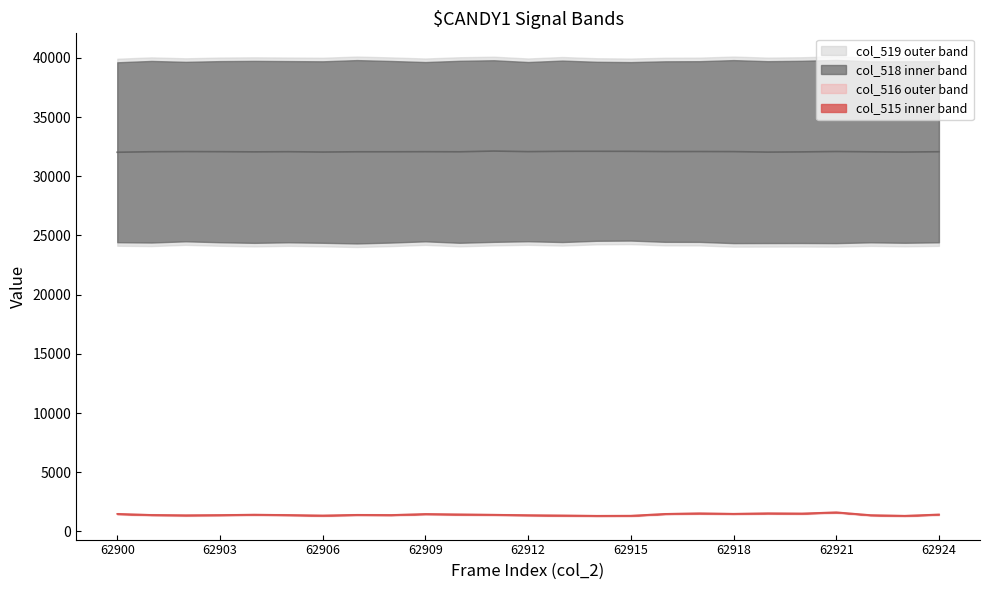

Reading left to right, list all the values displayed in this chart.

col_518: 62900=24457	62901=24430	62902=24534	62903=24455	62904=24403	62905=24450	62906=24409	62907=24352	62908=24428	62909=24532	62910=24409	62911=24487	62912=24539	62913=24472	62914=24577	62915=24596	62916=24490	62917=24486	62918=24382	62919=24387	62920=24391	62921=24381	62922=24447	62923=24410	62924=24448
col_519: 62900=39590	62901=39704	62902=39627	62903=39689	62904=39709	62905=39691	62906=39673	62907=39775	62908=39701	62909=39610	62910=39716	62911=39763	62912=39612	62913=39735	62914=39632	62915=39606	62916=39673	62917=39683	62918=39774	62919=39684	62920=39716	62921=39792	62922=39673	62923=39674	62924=39687
col_515: 62900=1488	62901=1401	62902=1374	62903=1391	62904=1423	62905=1394	62906=1353	62907=1408	62908=1394	62909=1479	62910=1447	62911=1416	62912=1381	62913=1357	62914=1326	62915=1333	62916=1488	62917=1539	62918=1496	62919=1541	62920=1523	62921=1621	62922=1384	62923=1328	62924=1438
col_516: 62900=1488	62901=1398	62902=1371	62903=1390	62904=1423	62905=1394	62906=1353	62907=1408	62908=1394	62909=1478	62910=1447	62911=1416	62912=1381	62913=1356	62914=1325	62915=1333	62916=1487	62917=1538	62918=1495	62919=1541	62920=1521	62921=1621	62922=1383	62923=1328	62924=1438